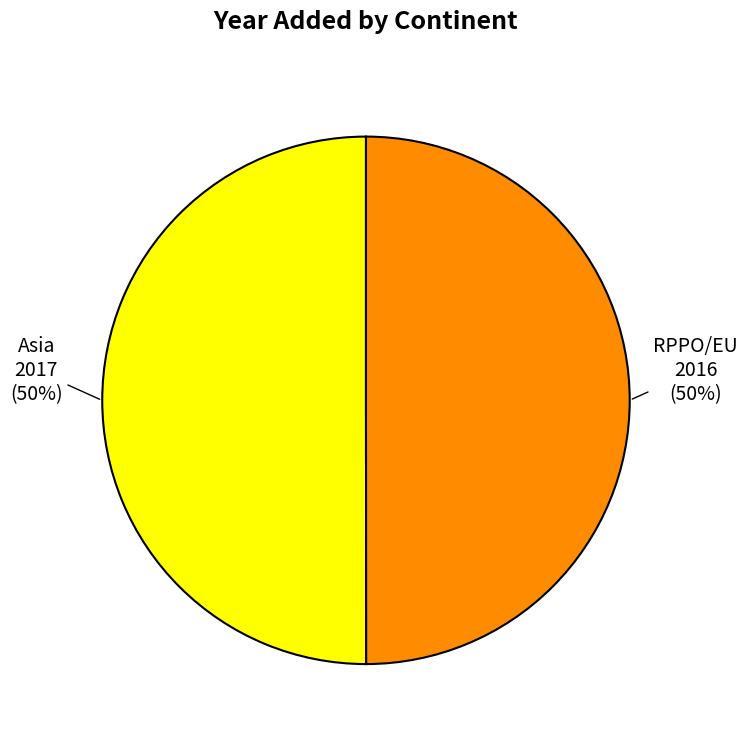

To the nearest percent, what is the average slice percentage?

50%